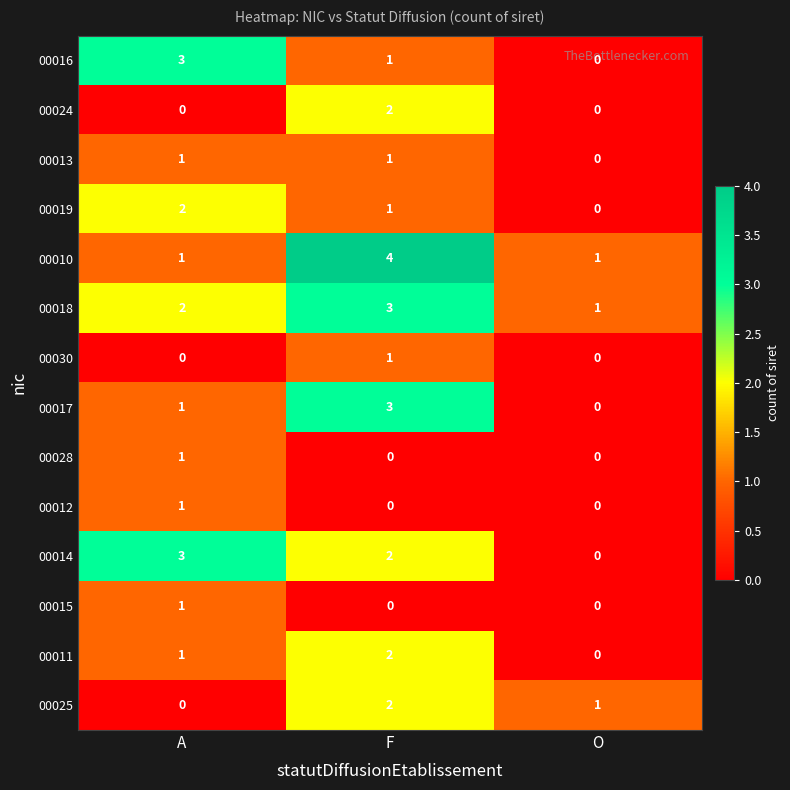

At which category is the sum across all series the highest?

F